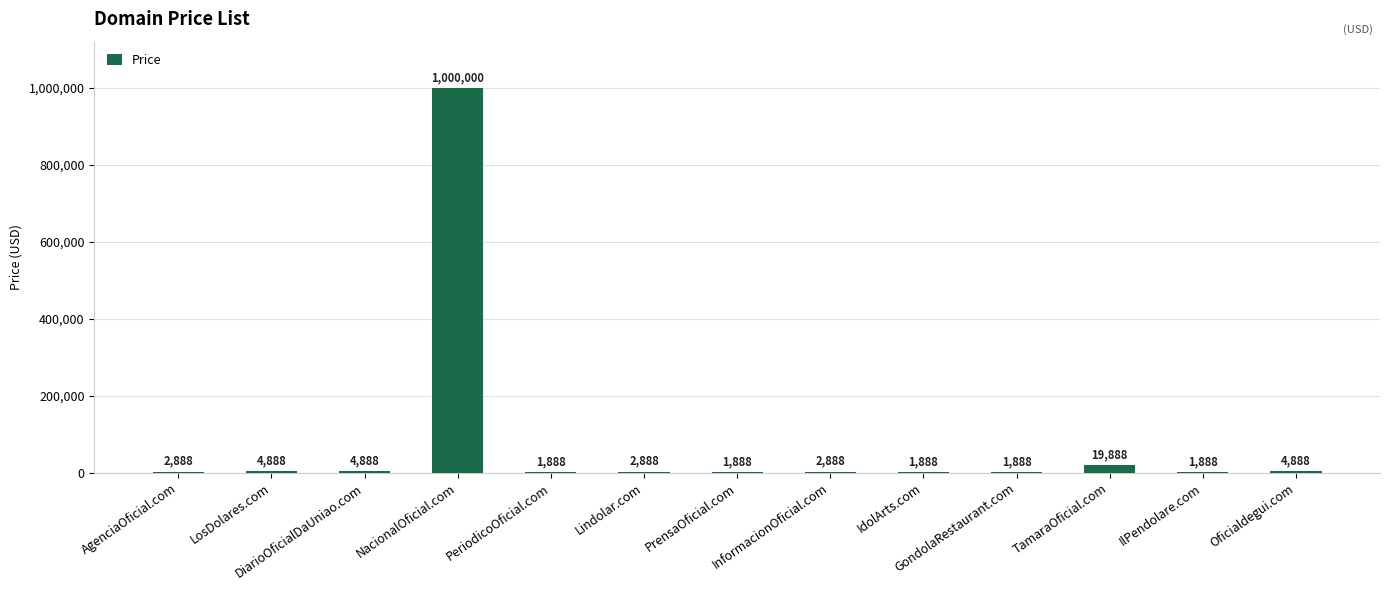

What is the maximum value shown in the chart?

1000000